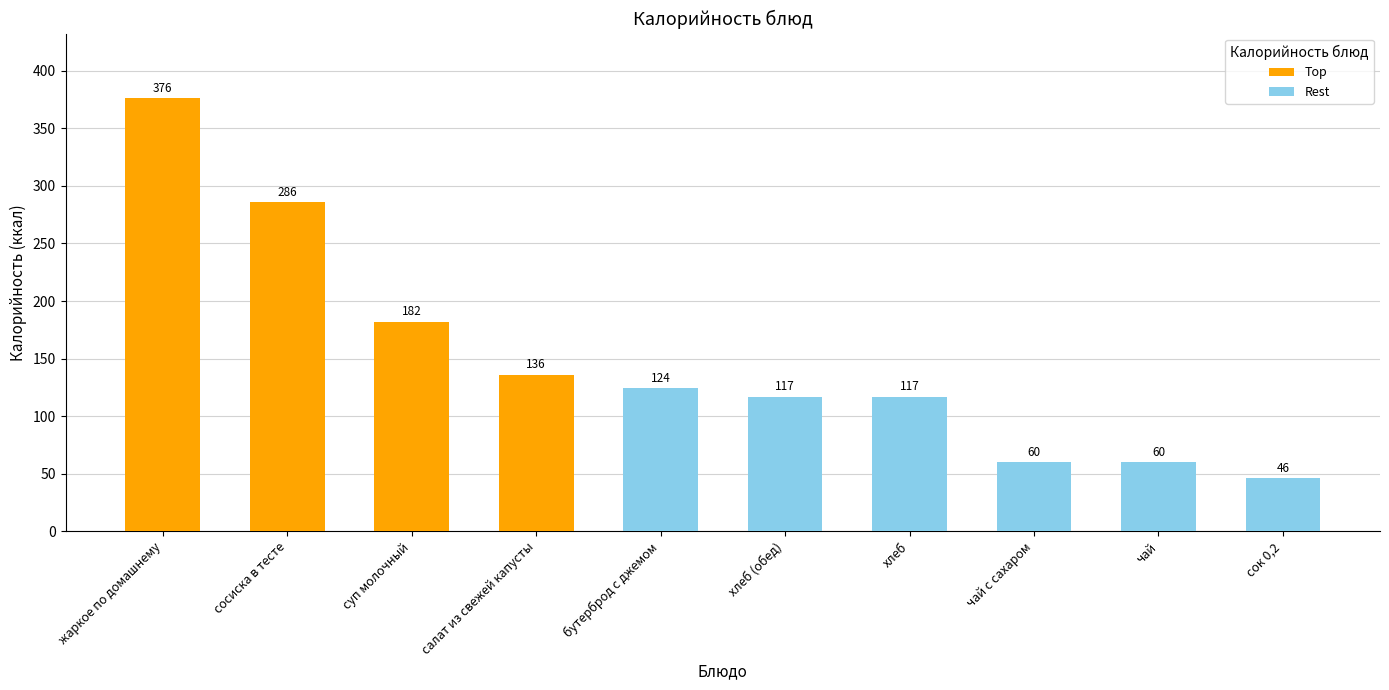

Which series changed the most between суп молочный and сок 0,2?

Top